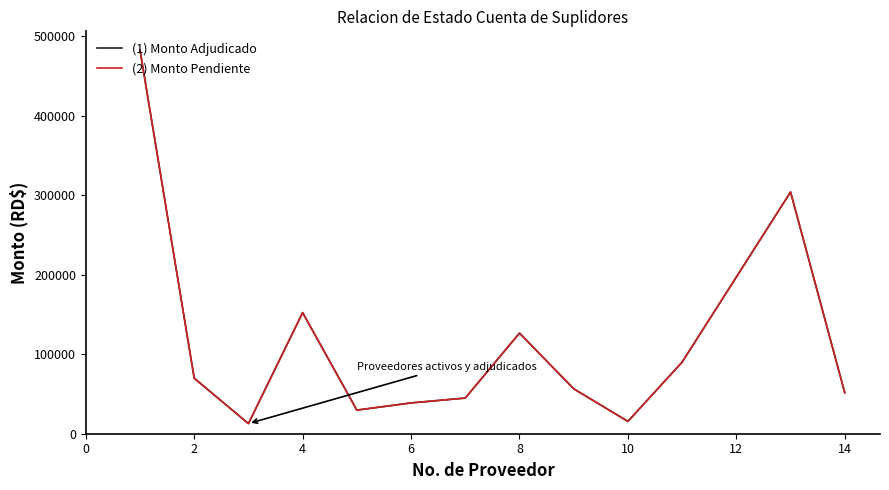

Which series has the largest range (max minus min)?

(2) Monto Pendiente